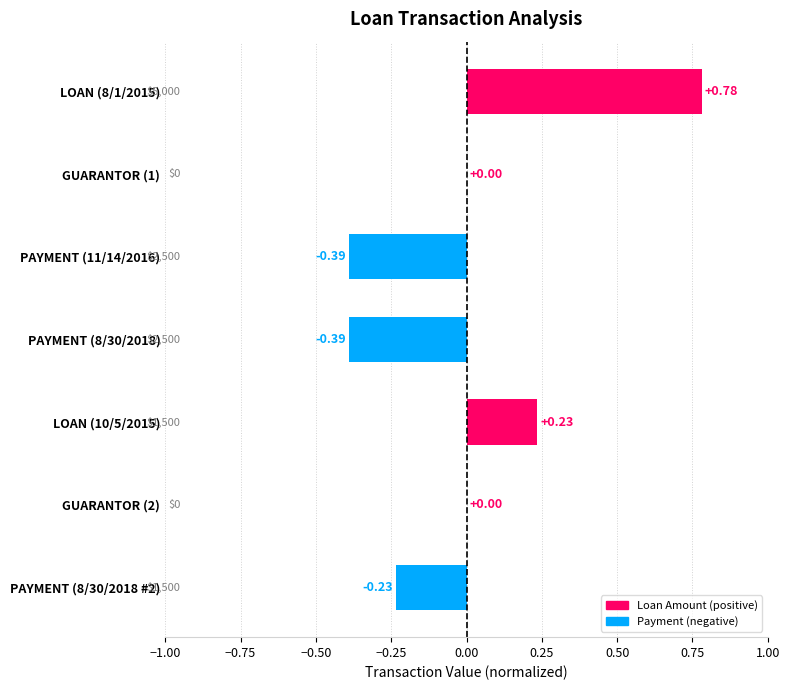

Between GUARANTOR (1) and PAYMENT (8/30/2018), which is larger?

GUARANTOR (1)